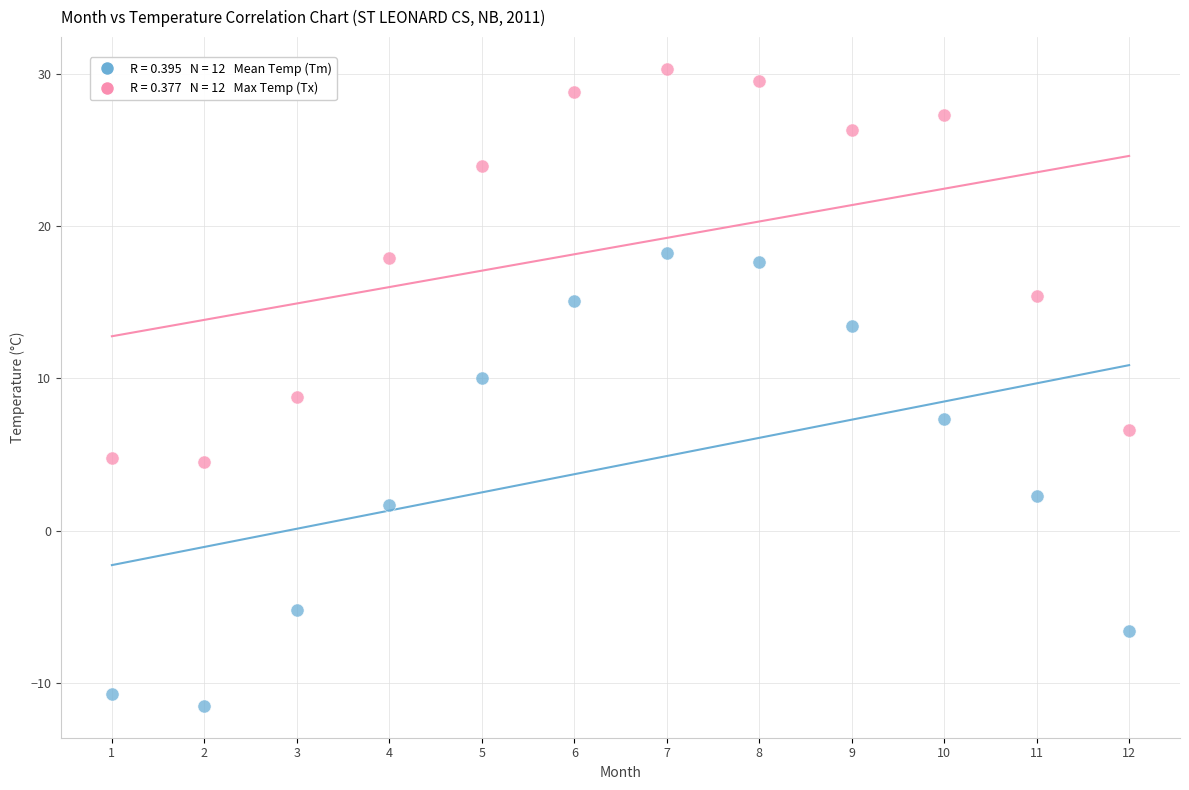

Across all data points, what is the range of X values (max minus min)?

11.0